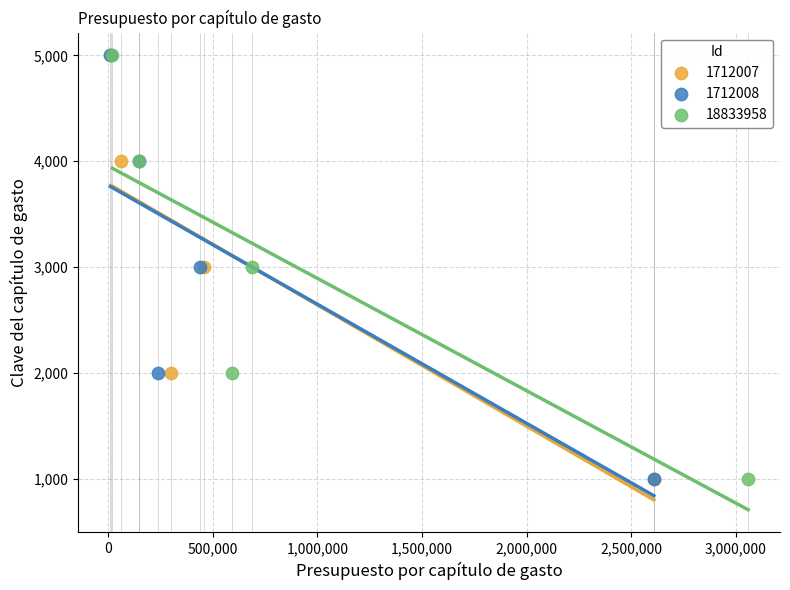

What are all the series names shown in the legend?

1712007, 1712008, 18833958